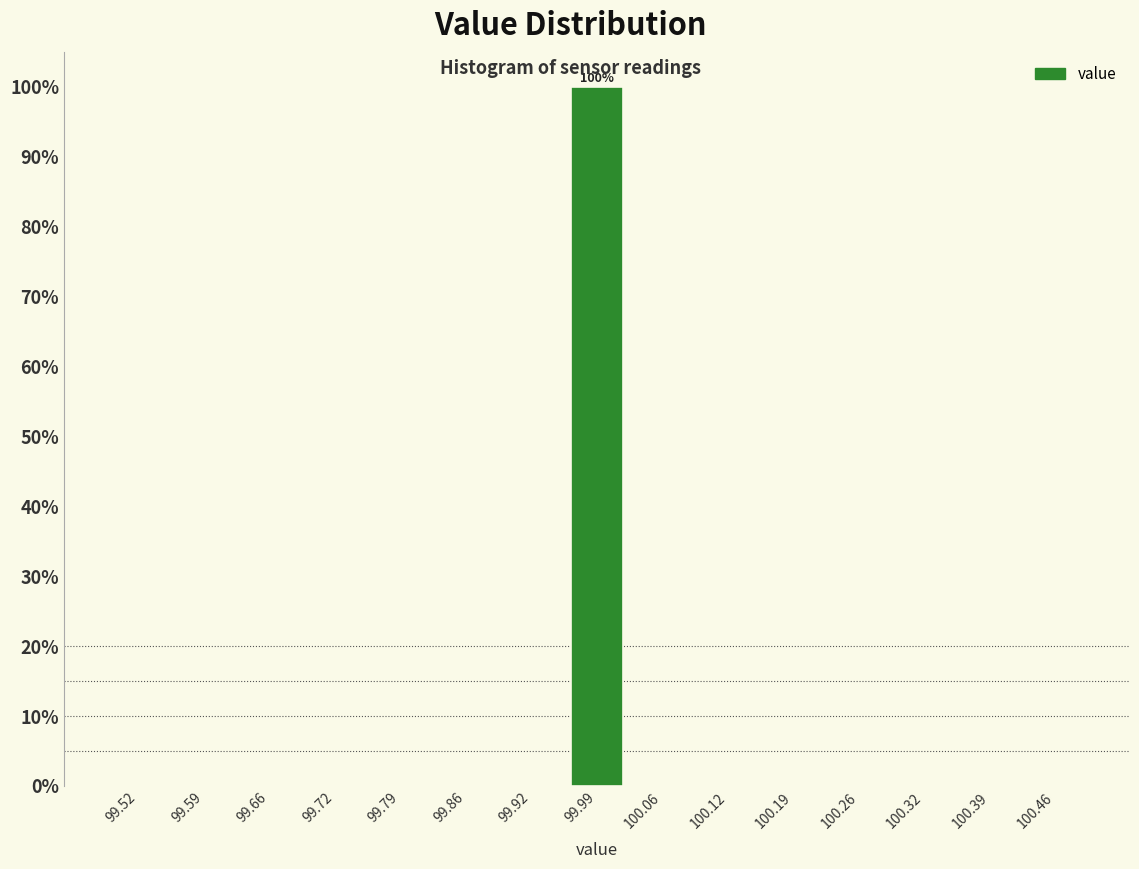

Over which range of the x-axis is the bar tallest?

99.96 to 100.02